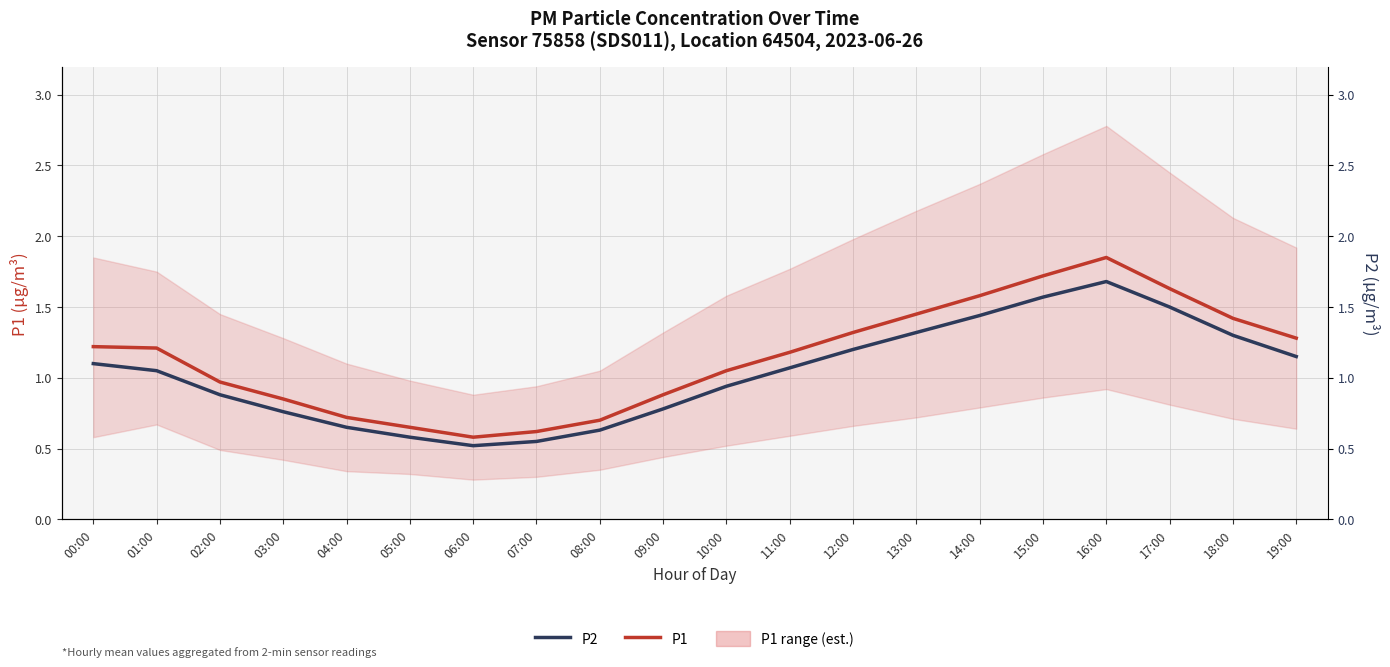

Which series changed the most between 06:00 and 09:00?

P1